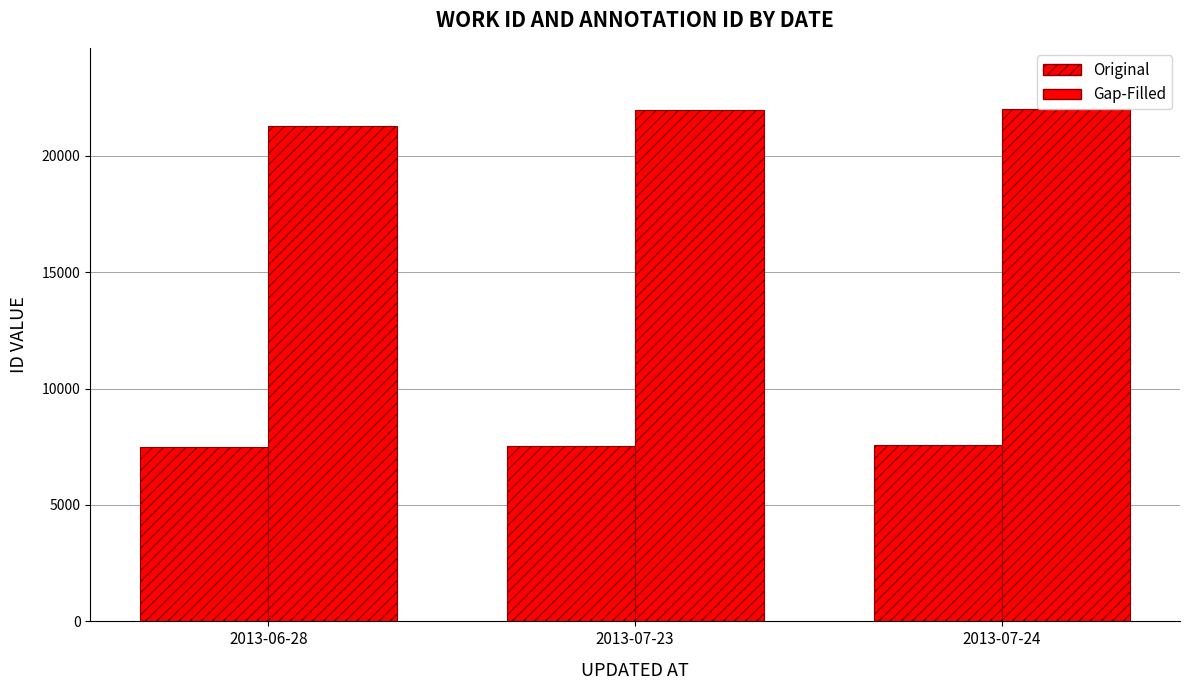

The value of id at 2013-06-28 is 21270. True or false?

True